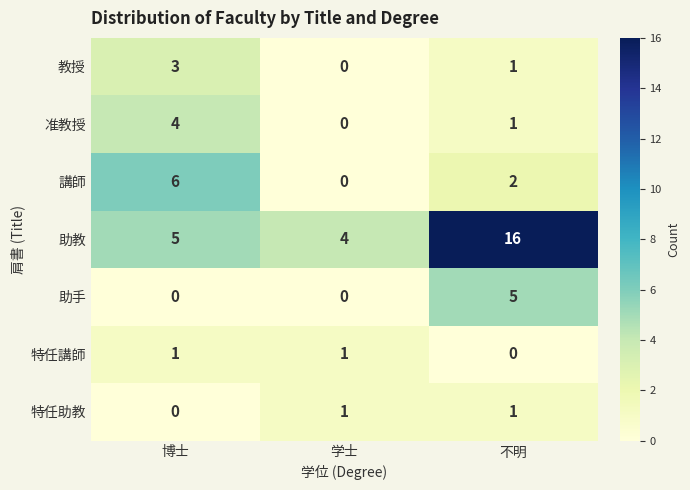

The value of 准教授 at 不明 is 1. True or false?

True